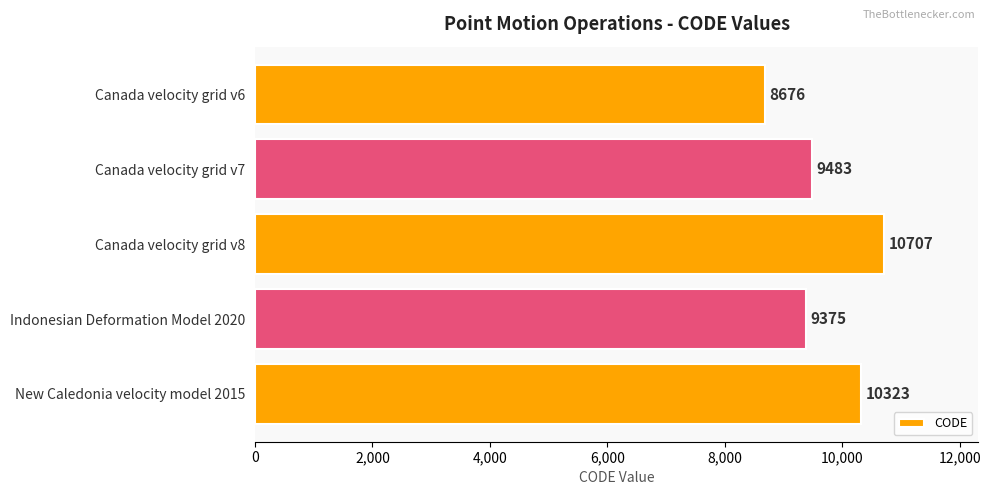

Are the bars grouped side by side (vs. stacked)?

No